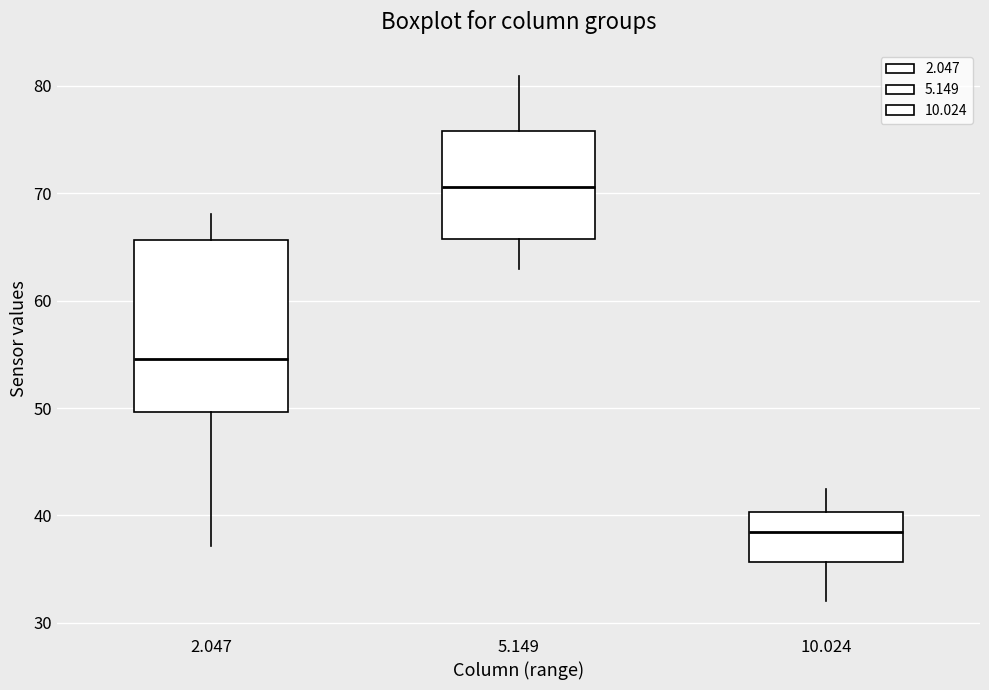

Where does the median line of the box at x = 10.024 sit on the y-axis? The values are not printed on the chart, so give them approximately, as read against the axis.

39